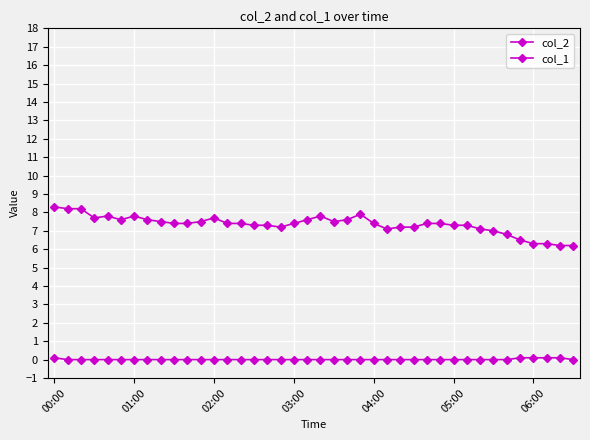

How many data points does each series have?

40